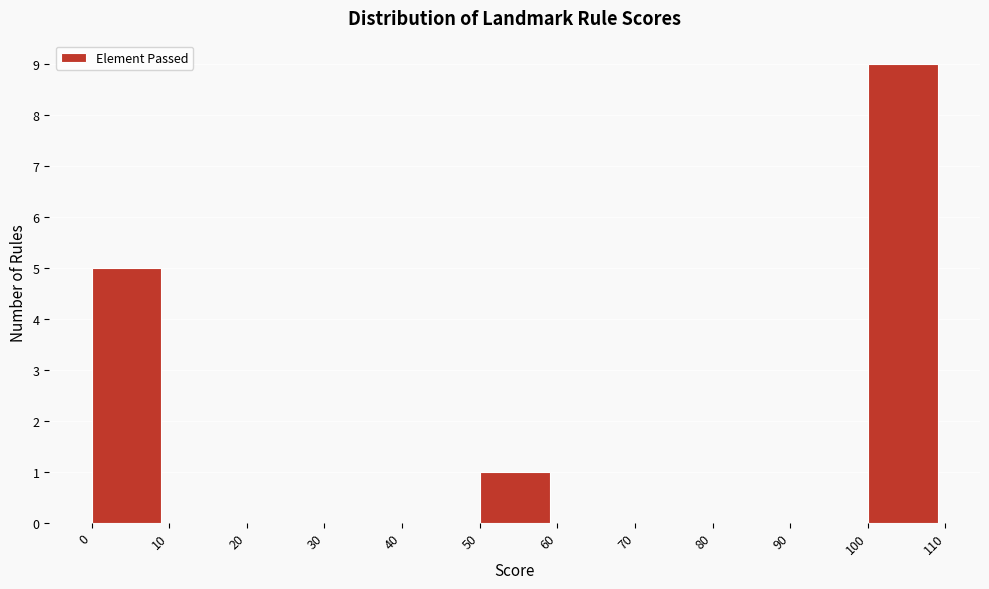

Reading left to right, transcribe this chart: for each bar, give the range it covers on the x-axis and its height. The values are not printed on the chart, so give them approximately, as read against the axis.

0 to 10: 5
10 to 20: 0
20 to 30: 0
30 to 40: 0
40 to 50: 0
50 to 60: 1
60 to 70: 0
70 to 80: 0
80 to 90: 0
90 to 100: 0
100 to 110: 9